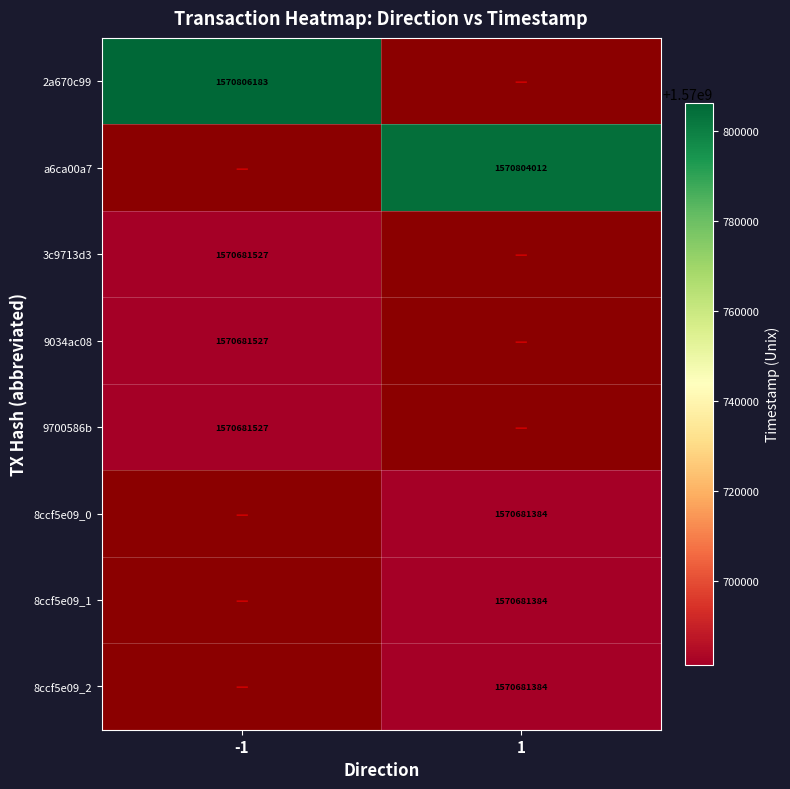

At how many categories does at least one series exceed 760744183?

2